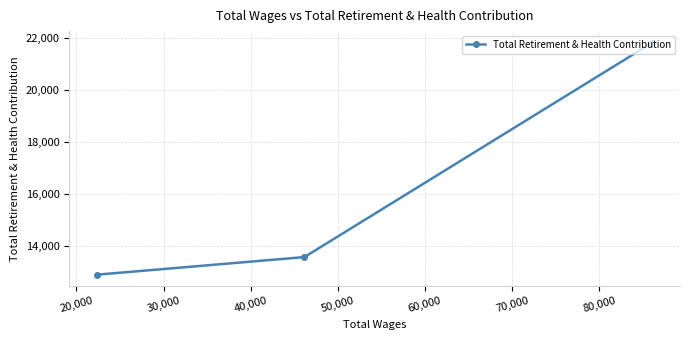

What is the average value?

16101